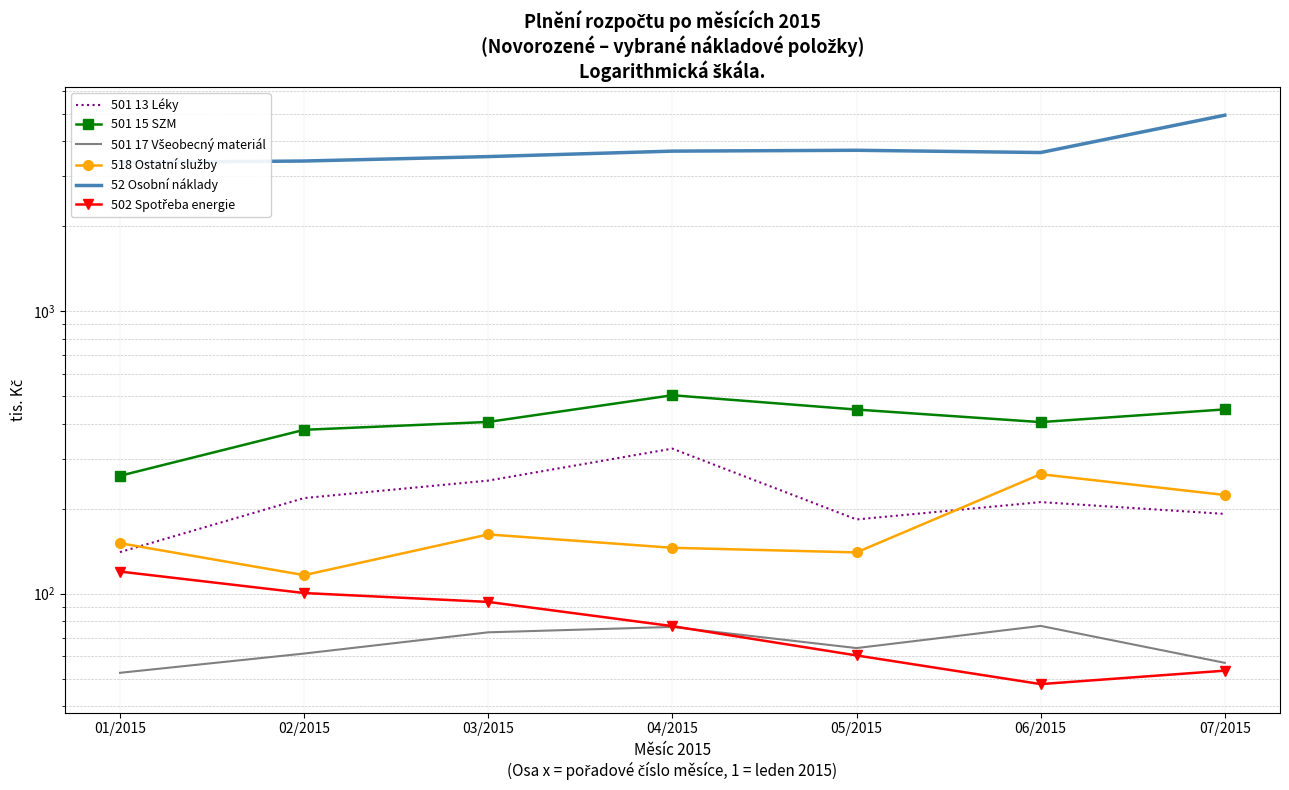

At how many categories does at least one series exceed 1510?

7